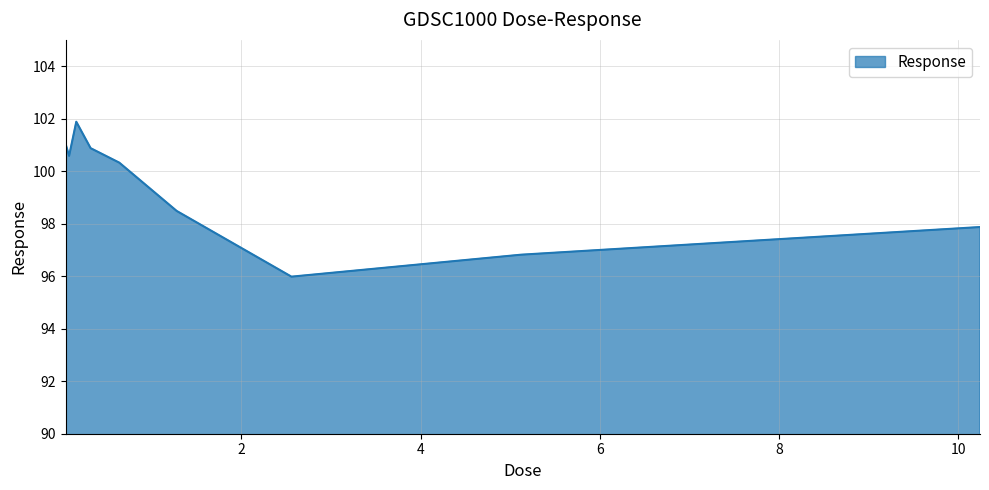

What is the difference between the maximum and minimum values?

5.9